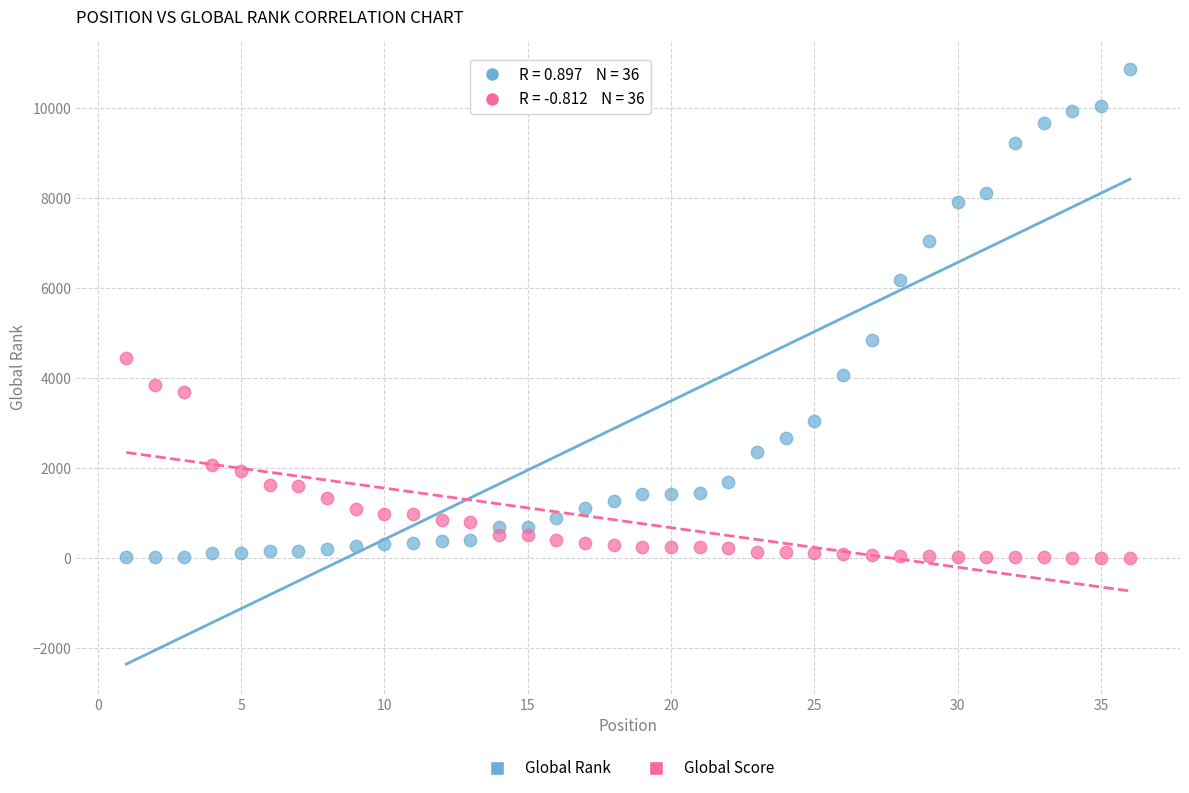

Which series reaches the maximum Y coordinate?

Global Rank